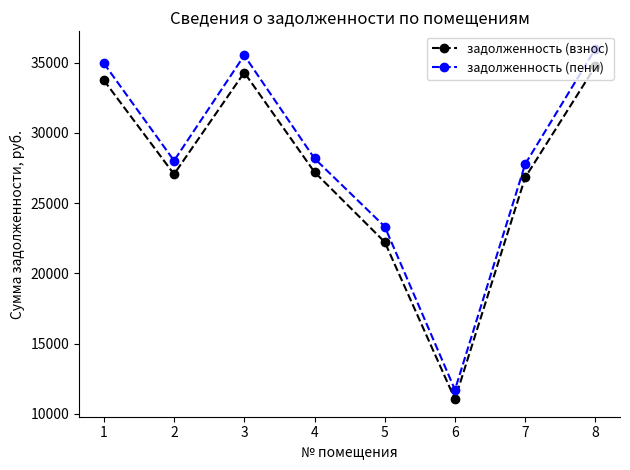

Reading left to right, list all the values displayed in this chart.

задолженность (взнос): 33753.8	27063.2	34303.4	27213.0	22232.6	11038.4	26828.6	34752.6
задолженность (пени): 34961.4	28025.8	35523.5	28180.9	23333.8	11707.4	27782.9	35988.7